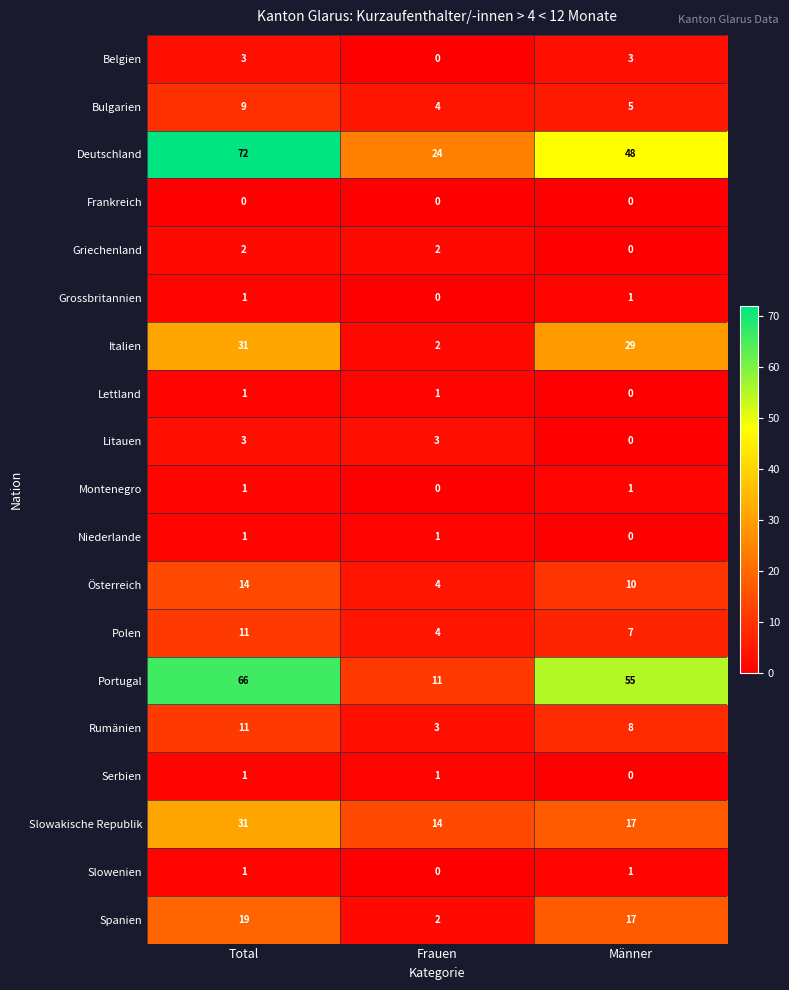

Which series has the largest total across all categories?

Deutschland